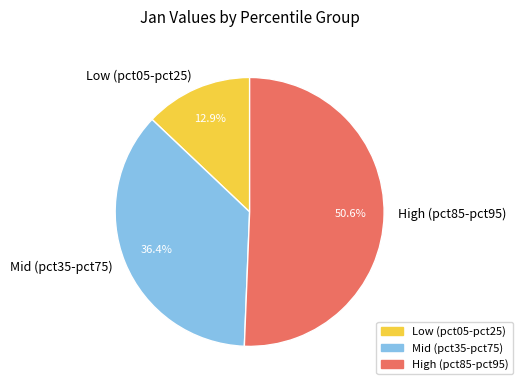

Rank the categories by value from highest to lowest.

High (pct85-pct95), Mid (pct35-pct75), Low (pct05-pct25)